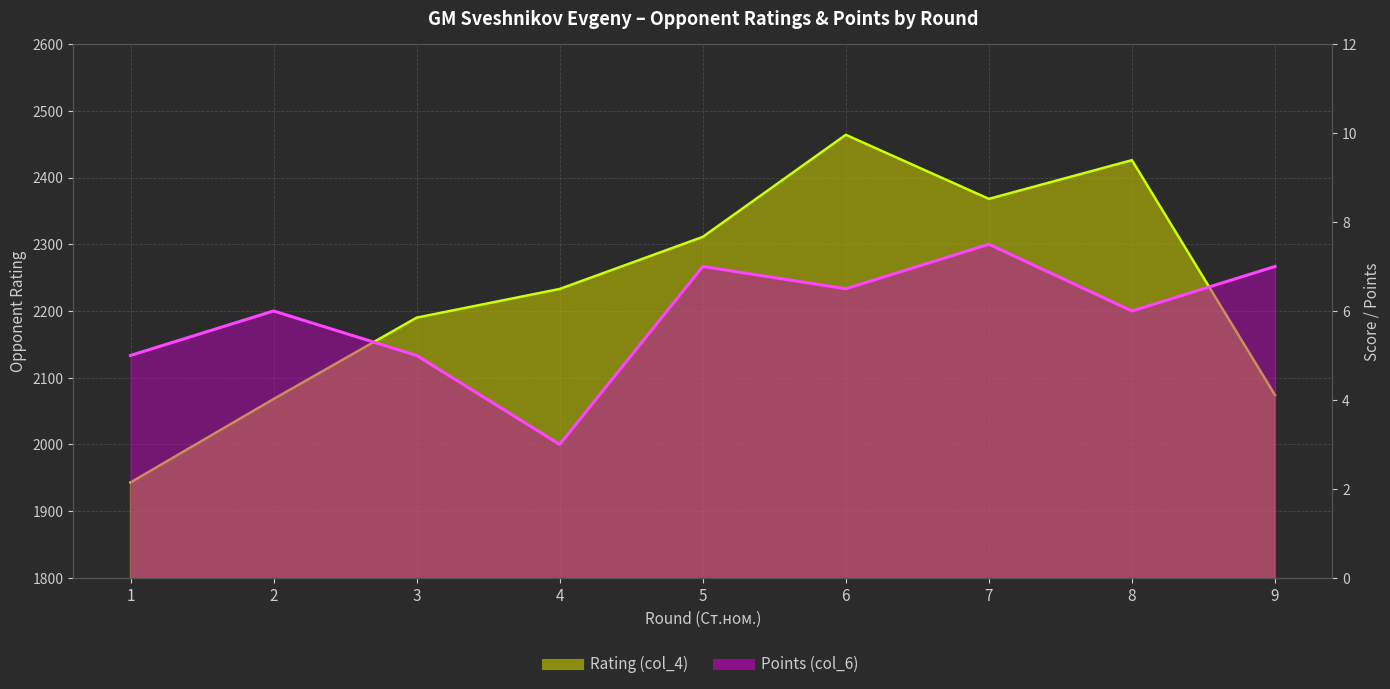

What is the approximate value of Rating (col_4) at 9?

2074.0